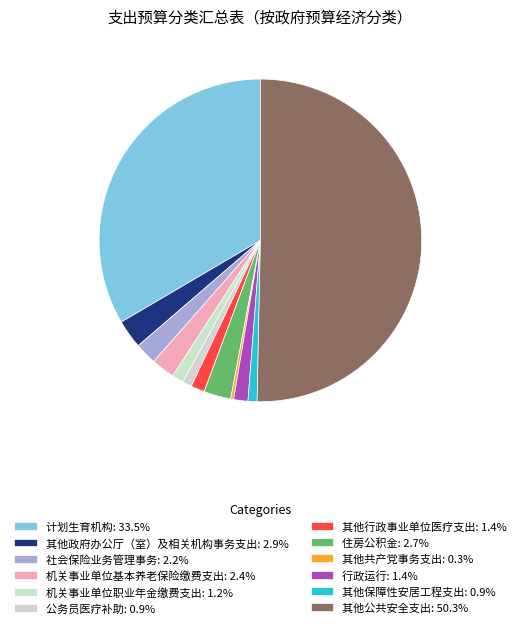

How many slices are in this pie chart?

12